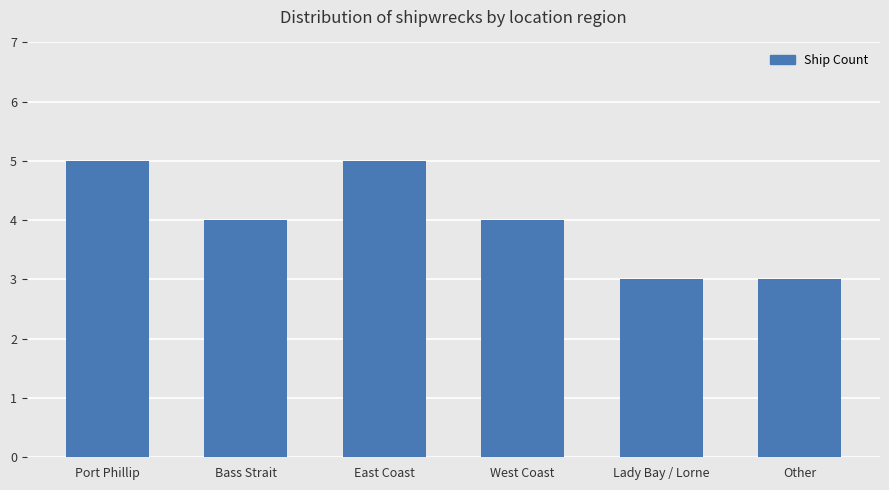

The value at Bass Strait is 7. True or false?

False